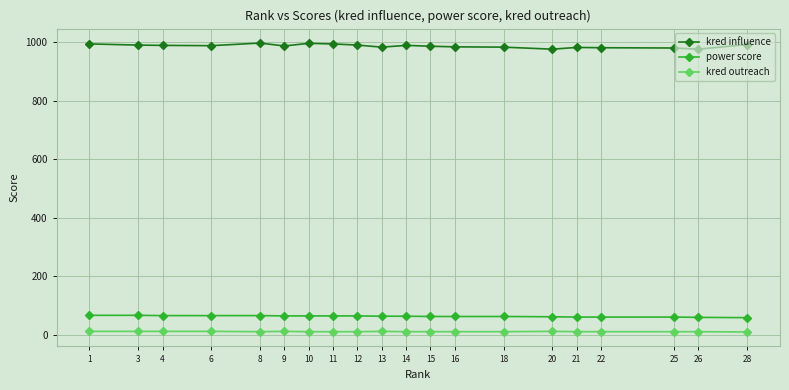

What is the value of the kred influence point at the 19th from the left?

977